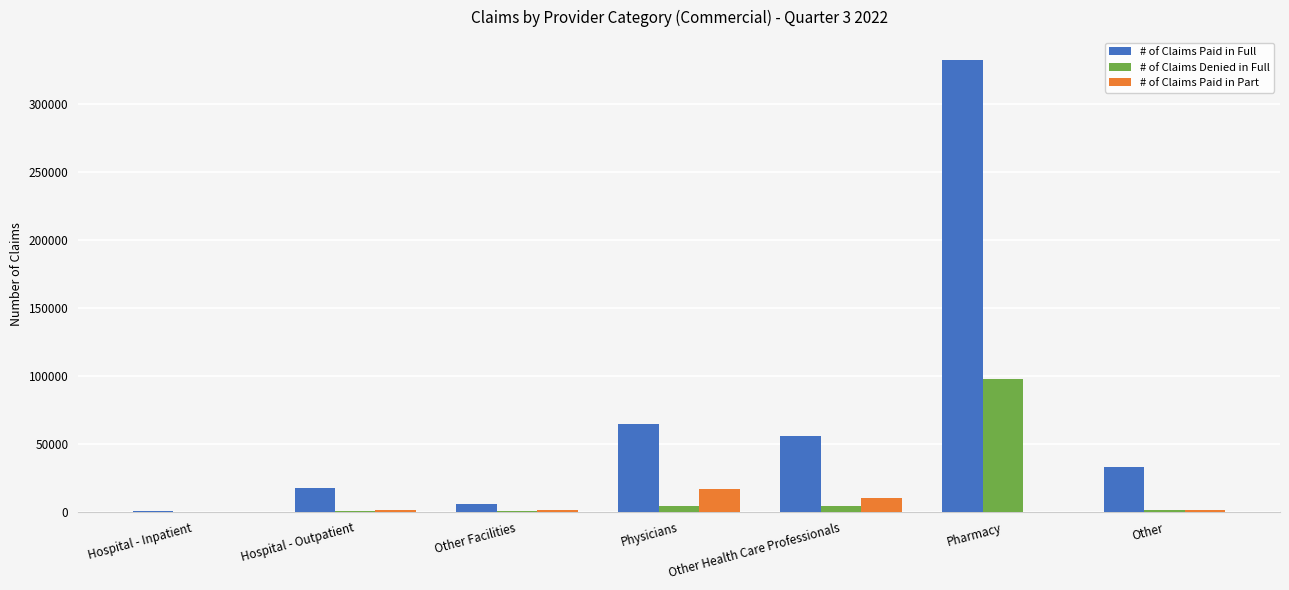

At which category does the chart reach its peak across all series?

Pharmacy